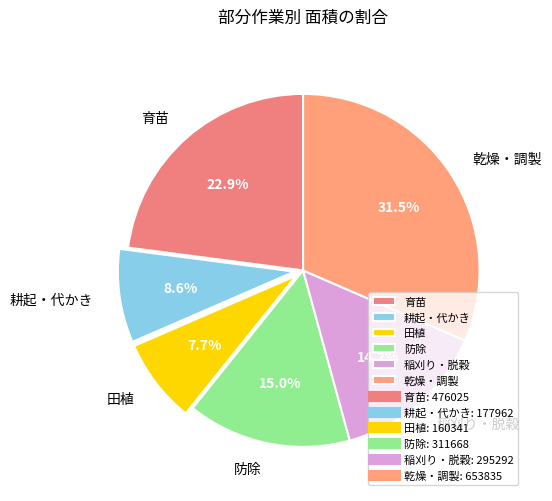

Rank the categories by value from highest to lowest.

乾燥・調製, 育苗, 防除, 稲刈り・脱穀, 耕起・代かき, 田植